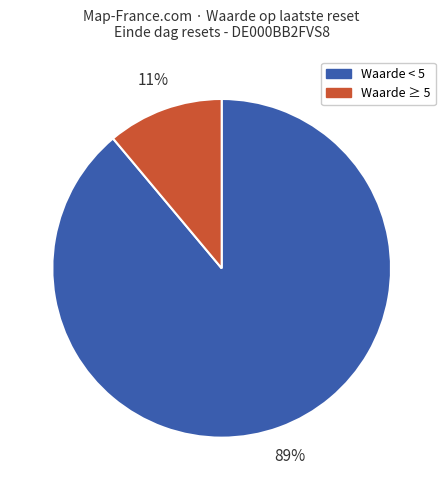

Is there a majority slice in this chart?

Yes